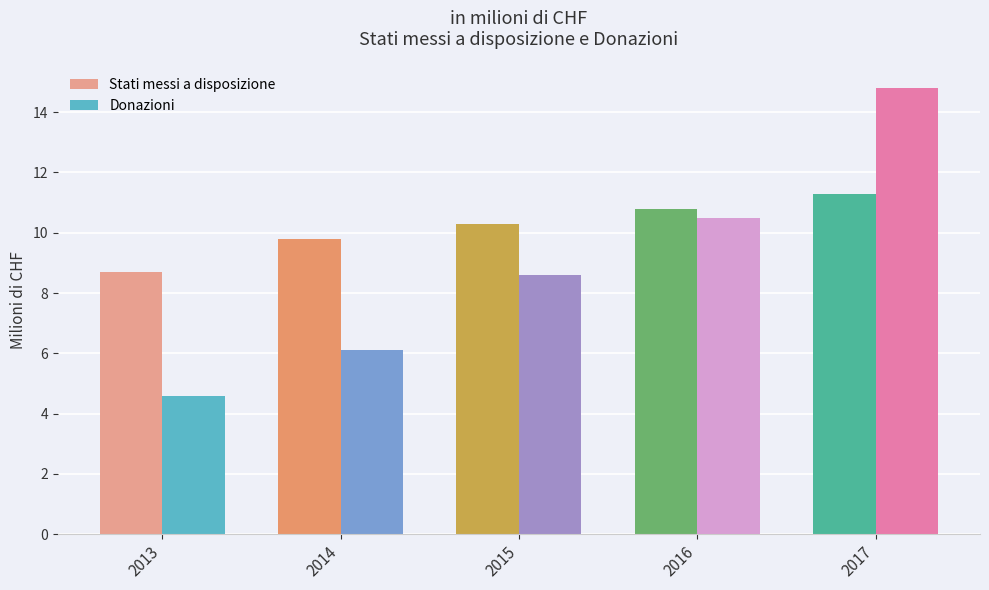

Where is Stati messi a disposizione nearest to the value 10?

2014